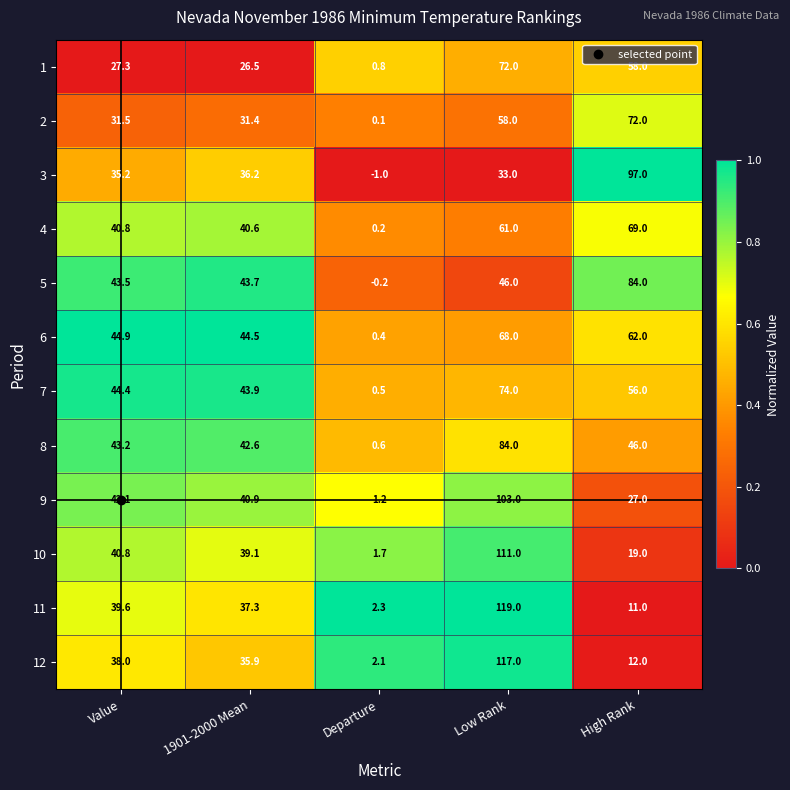

What is the difference between the second highest and minimum values in the 5 series?

46.2